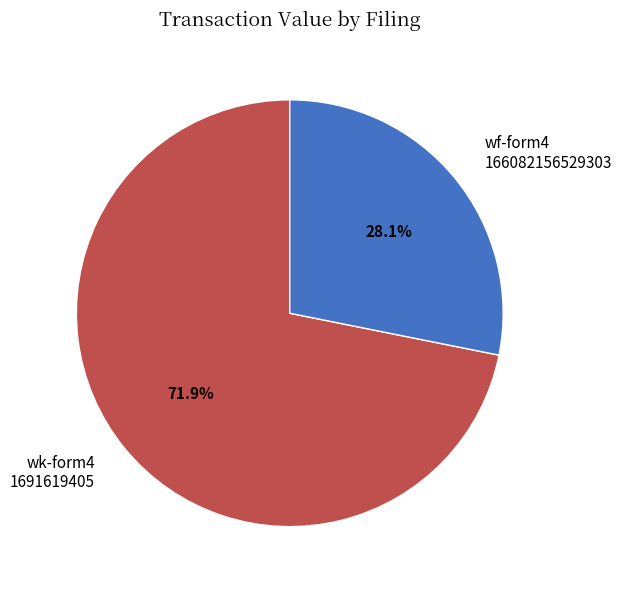

Which slice is the smallest?

wf-form4 166082156529303